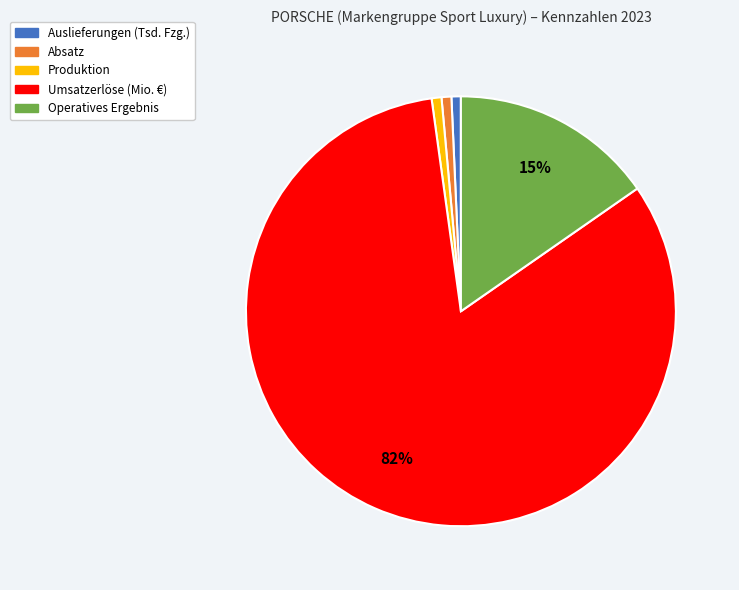

To the nearest percent, what is the combined percentage of Auslieferungen (Tsd. Fzg.) and Operatives Ergebnis?

16%